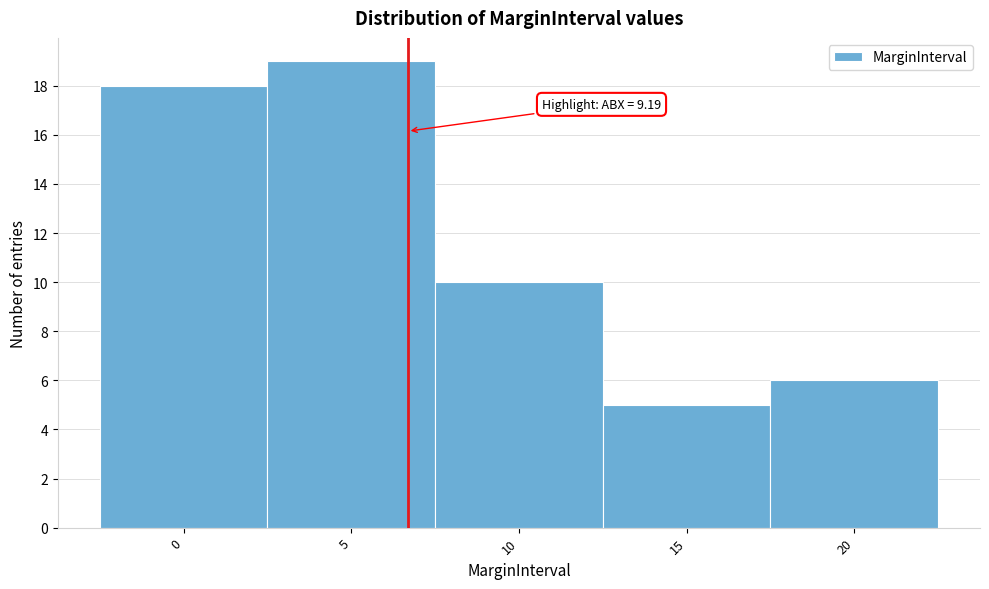

Reading left to right, extract all data points from this chart.

18	19	10	5	6